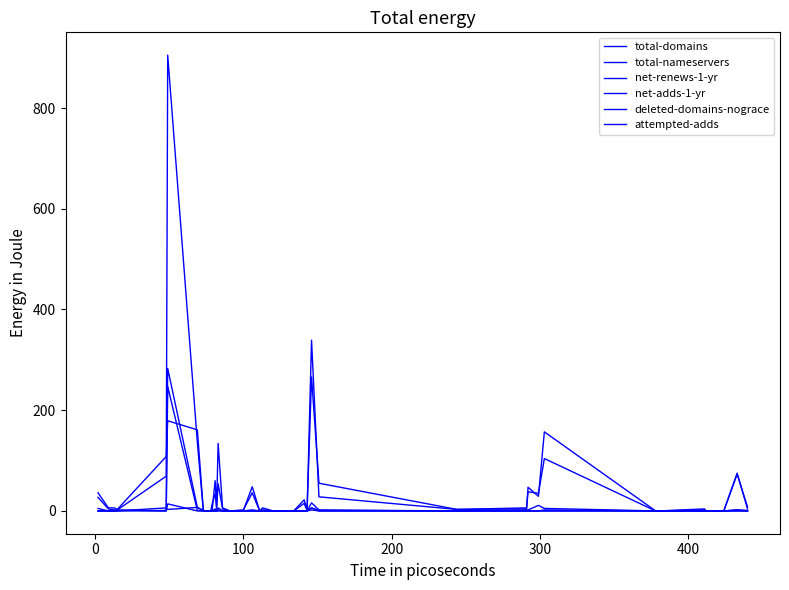

Does the chart have visible grid lines?

No